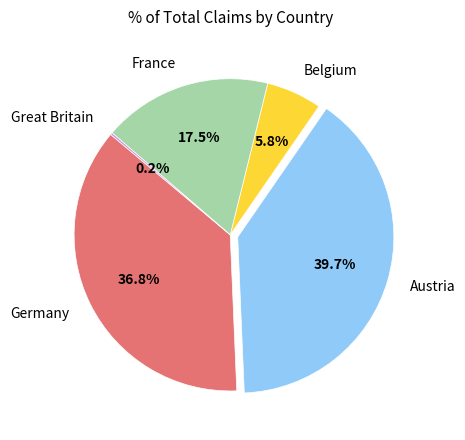

Is there any slice that represents more than half of the pie?

No